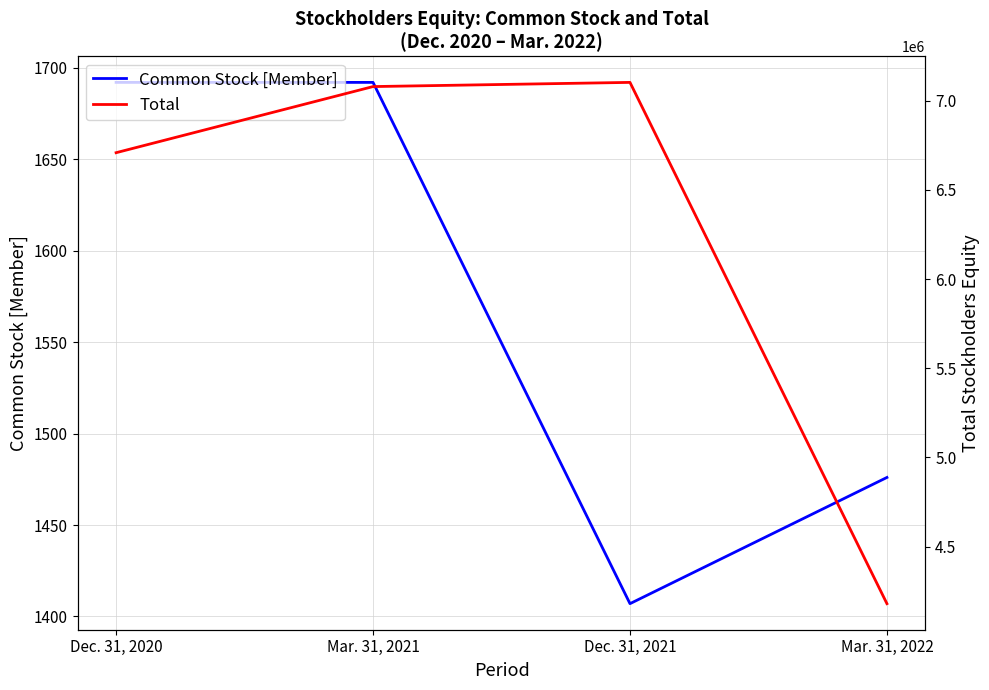

What position from the right is Mar. 31, 2022?

1